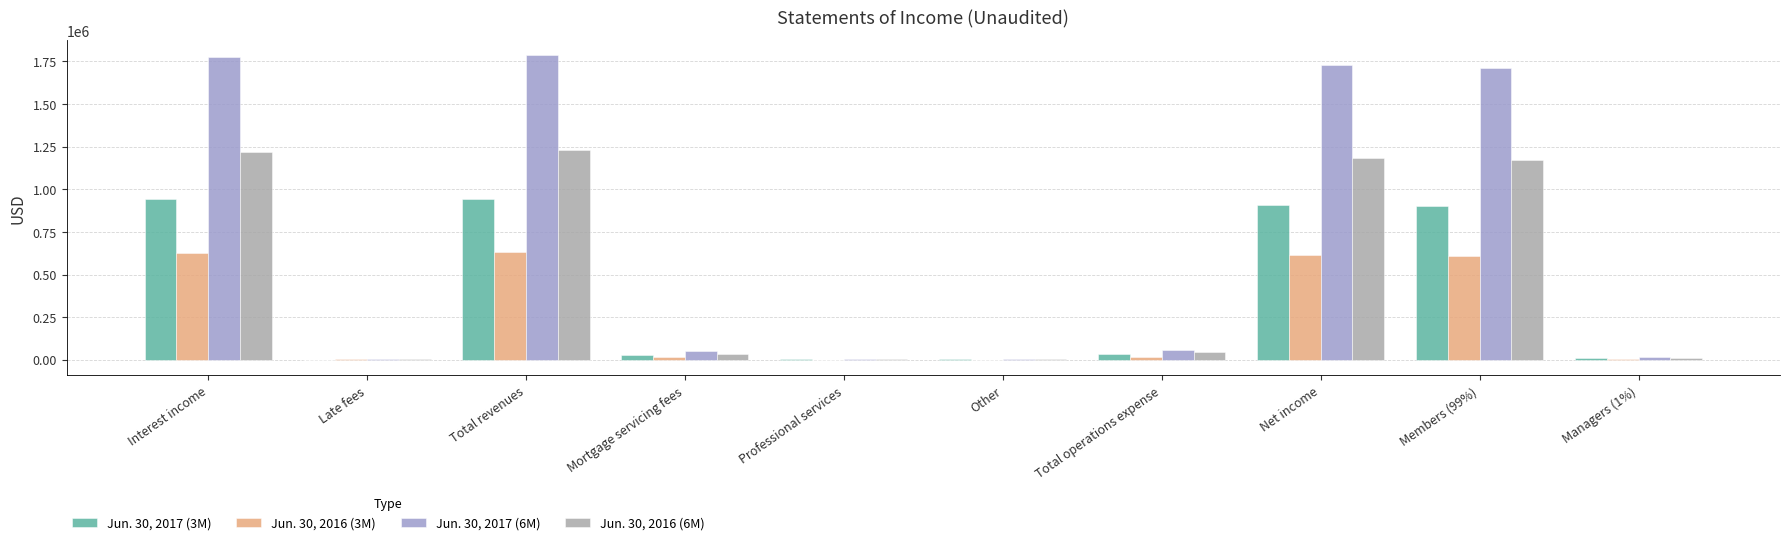

Is it true that Jun. 30, 2017 (6M) equals 826300 at Net income?

False